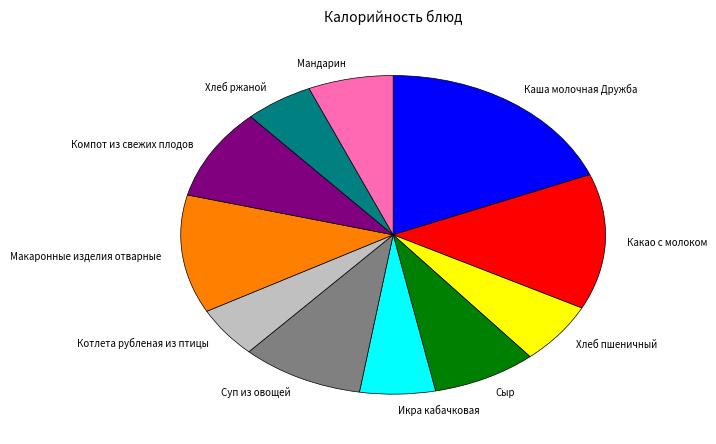

Between Макаронные изделия отварные and Какао с молоком, which is larger?

Какао с молоком